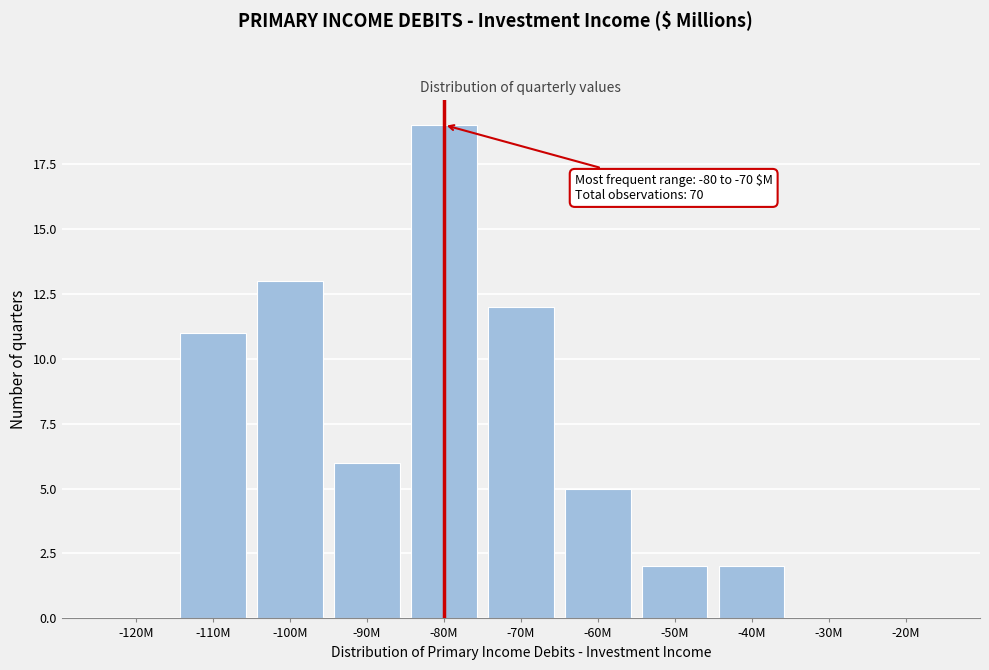

Reading left to right, transcribe all the data shown in this chart.

-120M=0	-110M=11	-100M=13	-90M=6	-80M=19	-70M=12	-60M=5	-50M=2	-40M=2	-30M=0	-20M=0